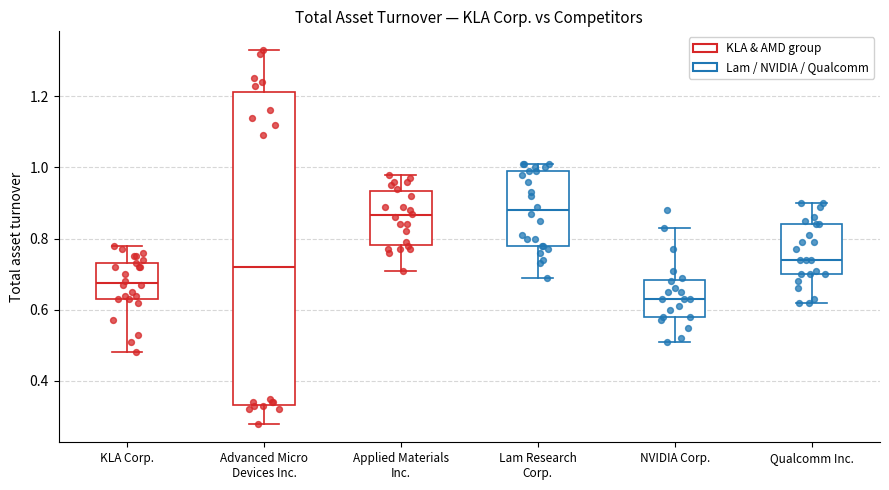

Where does the upper whisker of the box for Advanced Micro Devices Inc. end on the y-axis? The values are not printed on the chart, so give them approximately, as read against the axis.

1.34